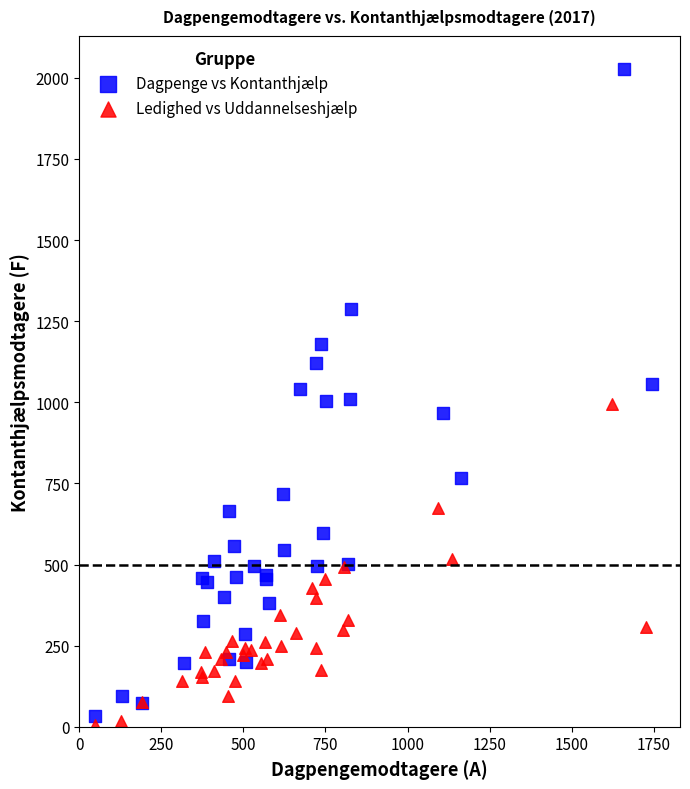

Which series has the widest spread of Y values?

Dagpenge vs Kontanthjælp